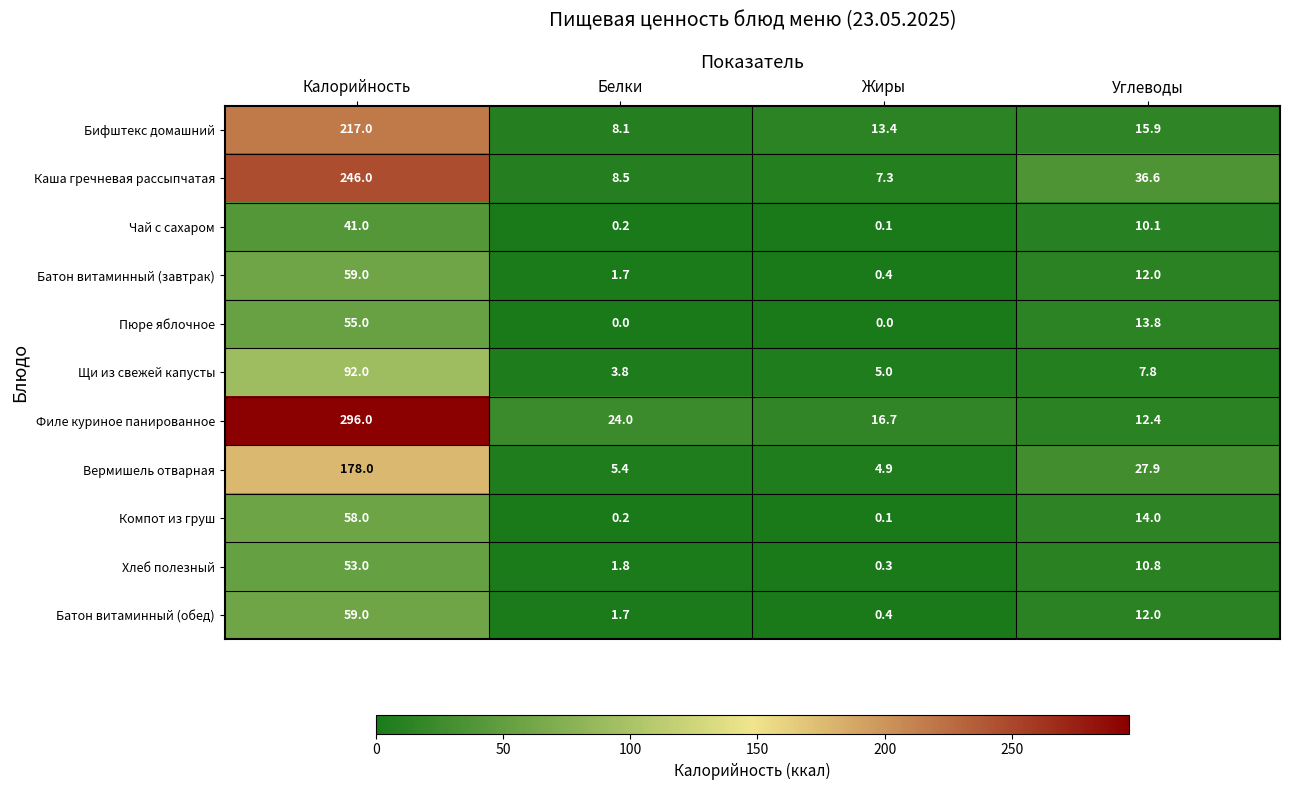

What is the lowest value of the Филе куриное панированное series?

12.4